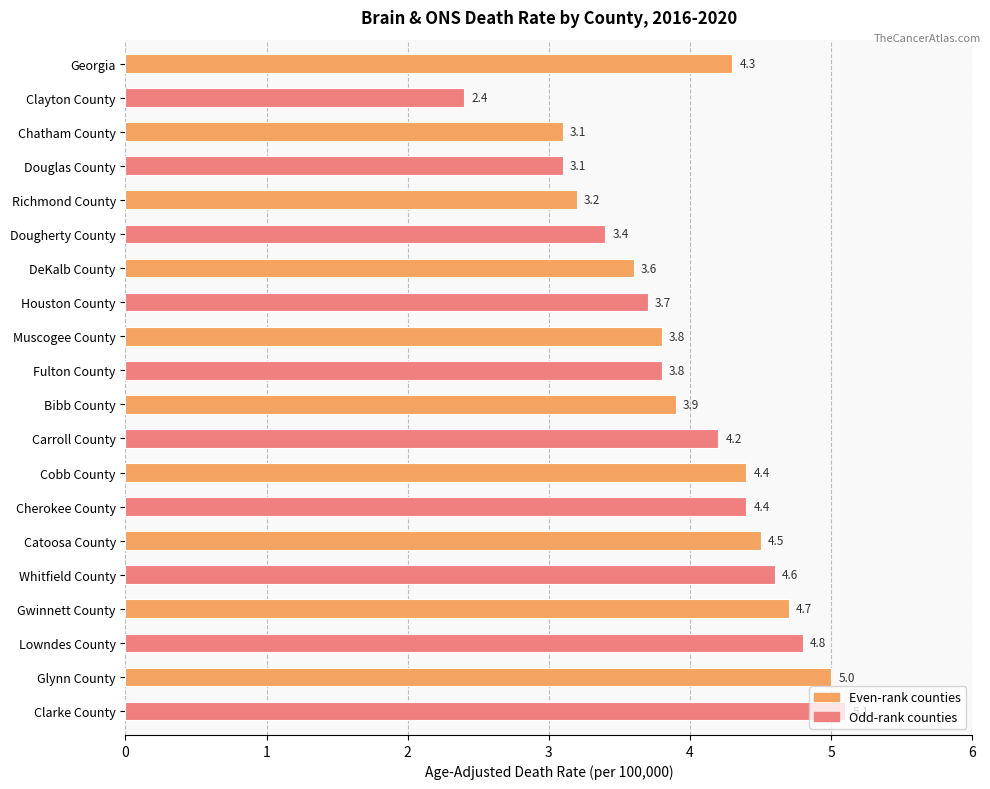

Which label corresponds to the smallest value in the chart?

Clayton County